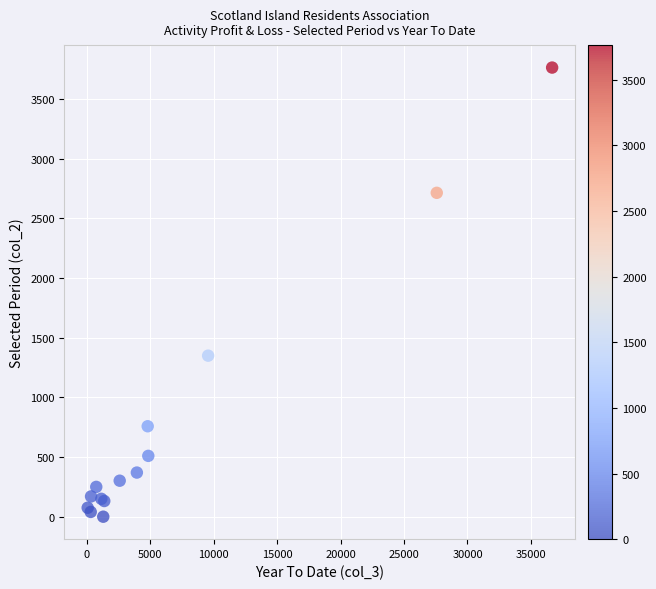

What Y value in the scatter plot is closest to 1882?

1350.0